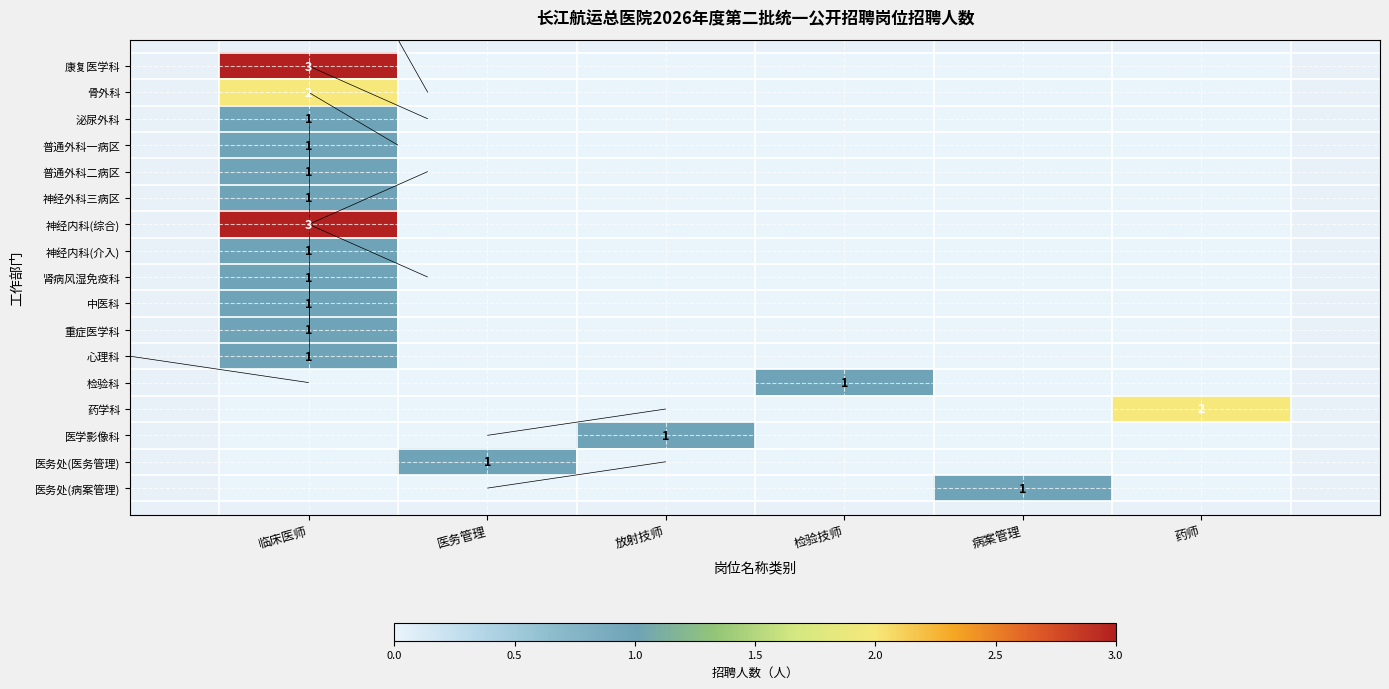

How many values in 泌尿外科 are above zero?

1